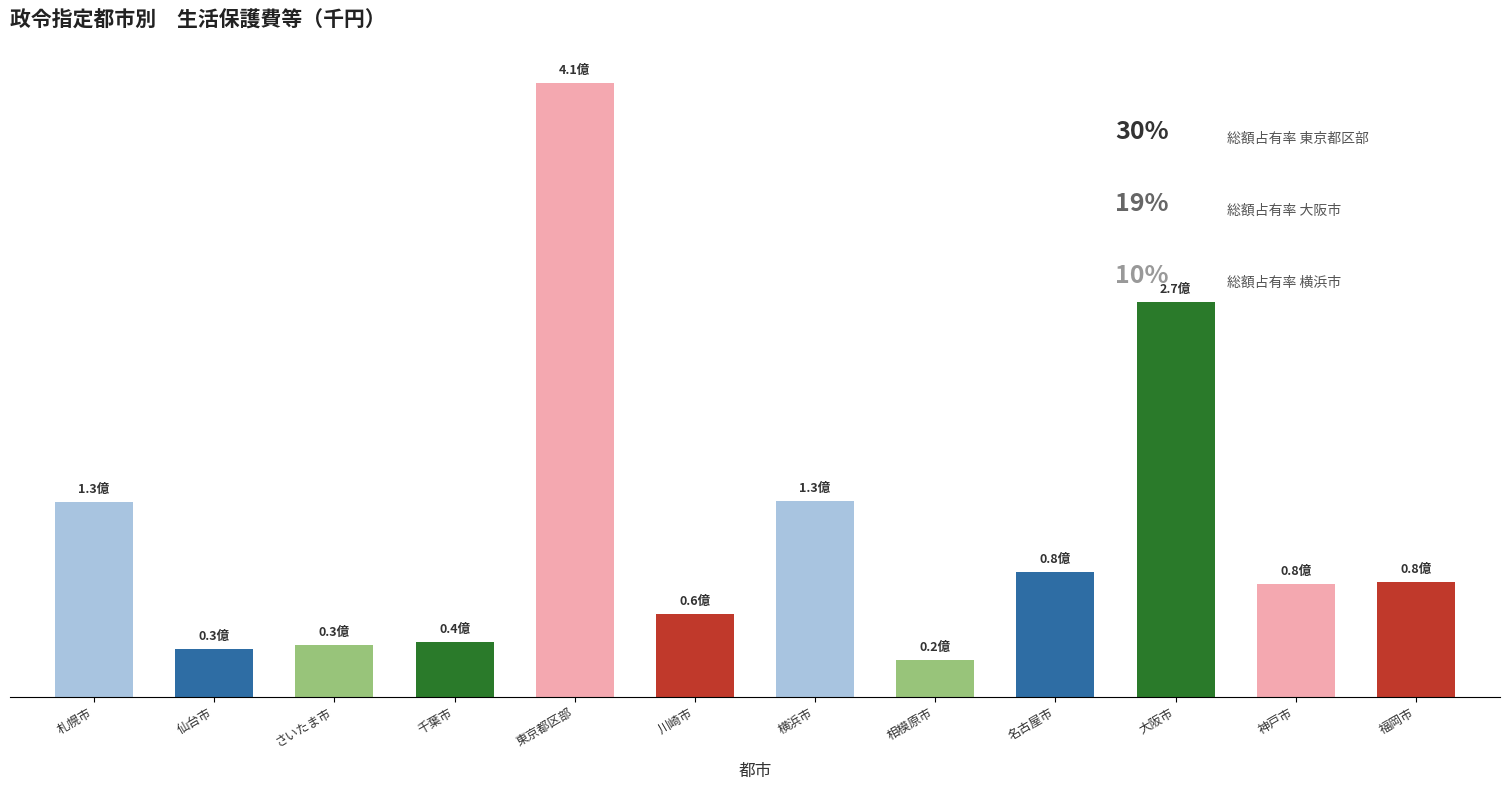

Between 札幌市 and さいたま市, which is larger?

札幌市